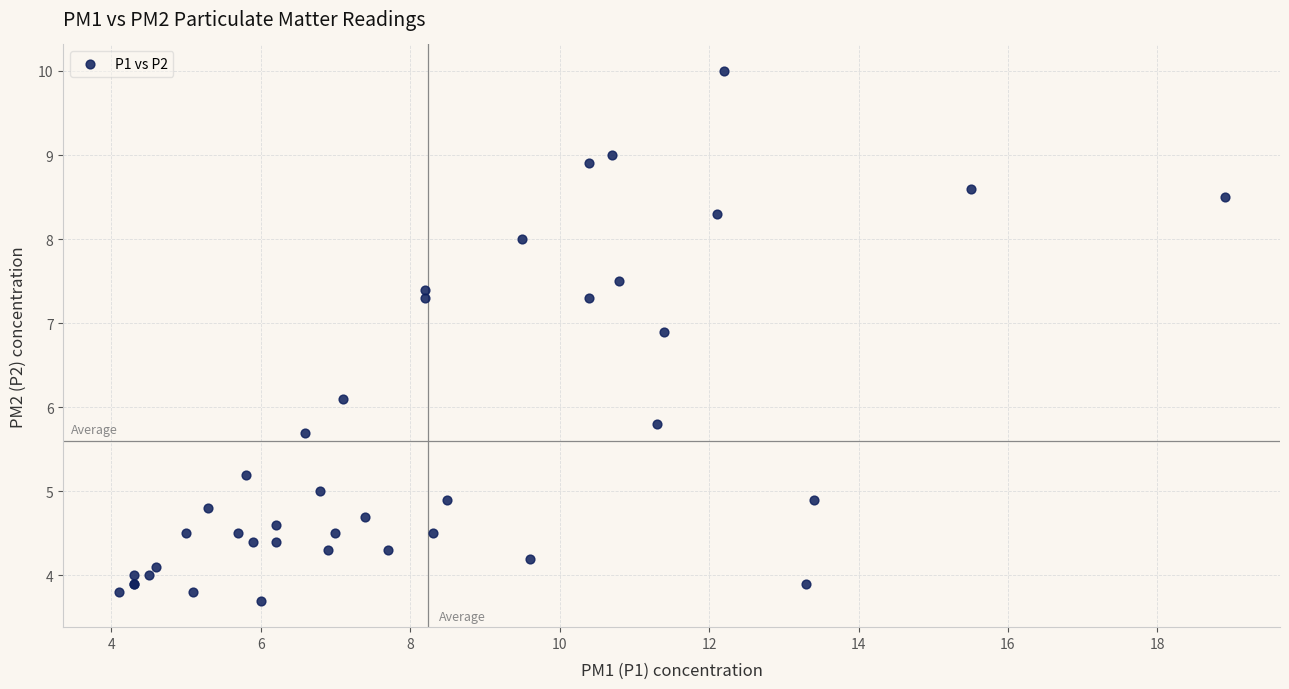

What Y value in the scatter plot is closest to 6?

6.1